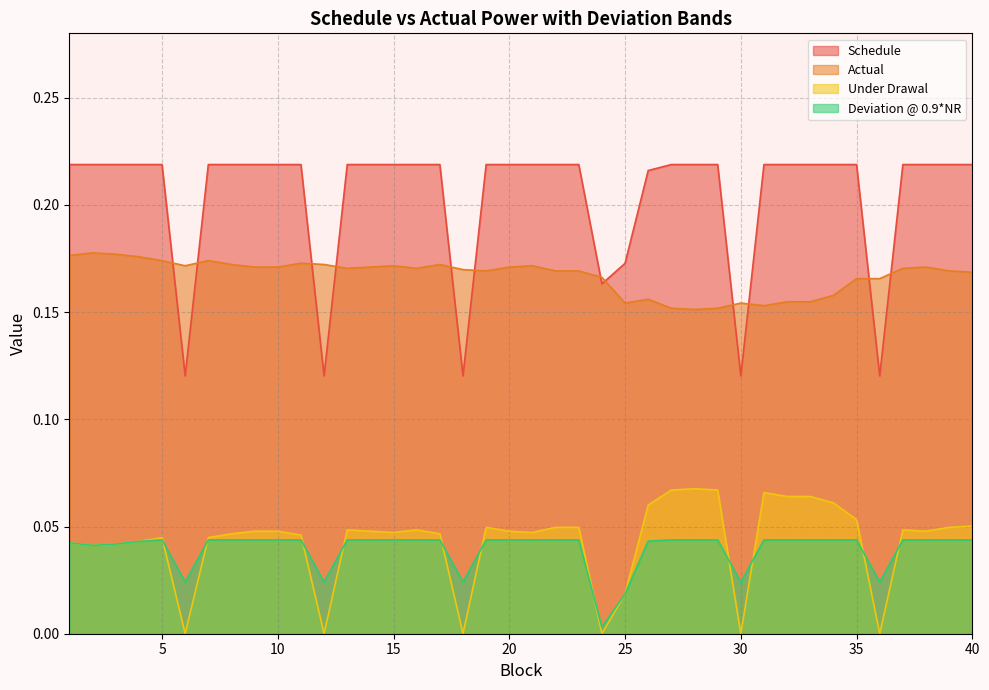

Reading left to right, list all the values displayed in this chart.

Schedule: 1=0.2	2=0.2	3=0.2	4=0.2	5=0.2	6=0.1	7=0.2	8=0.2	9=0.2	10=0.2	11=0.2	12=0.1	13=0.2	14=0.2	15=0.2	16=0.2	17=0.2	18=0.1	19=0.2	20=0.2	21=0.2	22=0.2	23=0.2	24=0.2	25=0.2	26=0.2	27=0.2	28=0.2	29=0.2	30=0.1	31=0.2	32=0.2	33=0.2	34=0.2	35=0.2	36=0.1	37=0.2	38=0.2	39=0.2	40=0.2
Actual: 1=0.2	2=0.2	3=0.2	4=0.2	5=0.2	6=0.2	7=0.2	8=0.2	9=0.2	10=0.2	11=0.2	12=0.2	13=0.2	14=0.2	15=0.2	16=0.2	17=0.2	18=0.2	19=0.2	20=0.2	21=0.2	22=0.2	23=0.2	24=0.2	25=0.2	26=0.2	27=0.2	28=0.2	29=0.2	30=0.2	31=0.2	32=0.2	33=0.2	34=0.2	35=0.2	36=0.2	37=0.2	38=0.2	39=0.2	40=0.2
Under Drawal: 1=0.0	2=0.0	3=0.0	4=0.0	5=0.0	6=0.0	7=0.0	8=0.0	9=0.0	10=0.0	11=0.0	12=0.0	13=0.0	14=0.0	15=0.0	16=0.0	17=0.0	18=0.0	19=0.0	20=0.0	21=0.0	22=0.0	23=0.0	24=0.0	25=0.0	26=0.1	27=0.1	28=0.1	29=0.1	30=0.0	31=0.1	32=0.1	33=0.1	34=0.1	35=0.1	36=0.0	37=0.0	38=0.0	39=0.0	40=0.1
Deviation @ 0.9*NR: 1=0.0	2=0.0	3=0.0	4=0.0	5=0.0	6=0.0	7=0.0	8=0.0	9=0.0	10=0.0	11=0.0	12=0.0	13=0.0	14=0.0	15=0.0	16=0.0	17=0.0	18=0.0	19=0.0	20=0.0	21=0.0	22=0.0	23=0.0	24=0.0	25=0.0	26=0.0	27=0.0	28=0.0	29=0.0	30=0.0	31=0.0	32=0.0	33=0.0	34=0.0	35=0.0	36=0.0	37=0.0	38=0.0	39=0.0	40=0.0